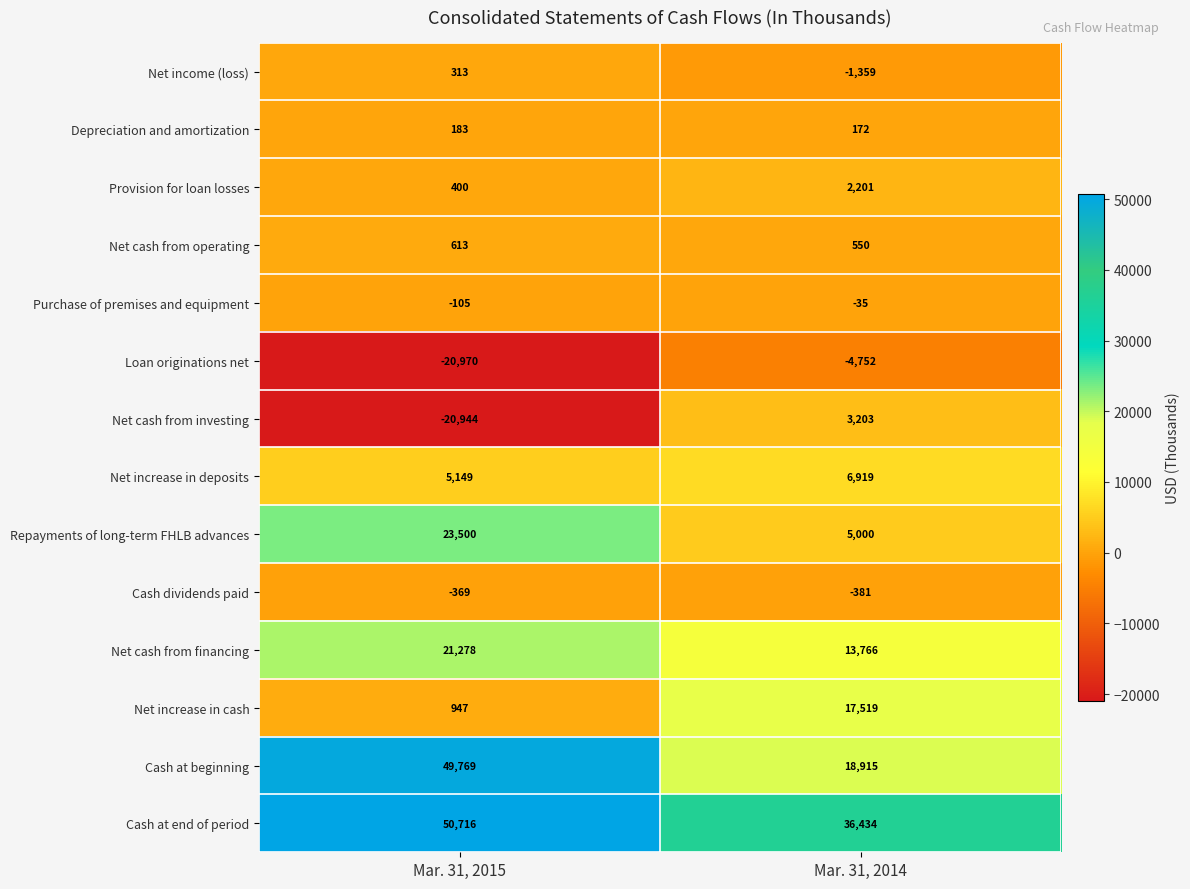

The value of Net cash from investing at Mar. 31, 2014 is 1576. True or false?

False